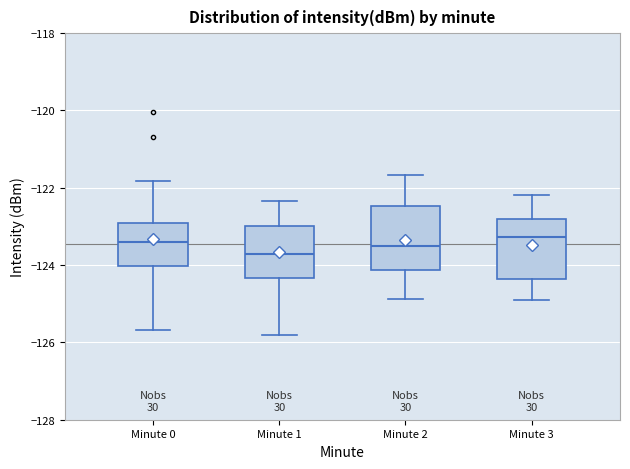

Where does the upper whisker of the box for Minute 3 end on the y-axis? The values are not printed on the chart, so give them approximately, as read against the axis.

-122.2